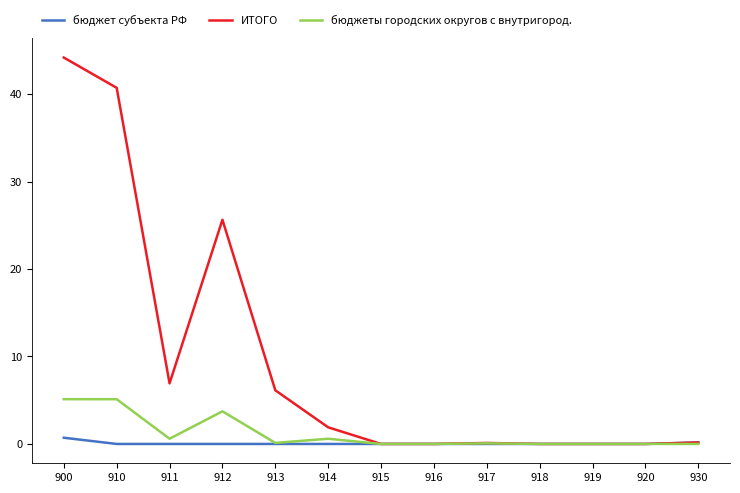

The ИТОГО series shows 0.1 at 917. True or false?

True